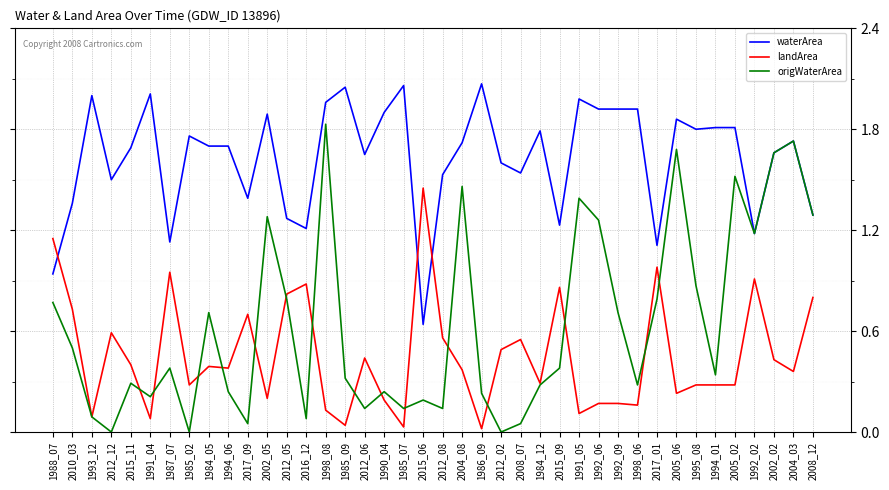

At 1987_07, list the series in order from smallest to largest.

origWaterArea, landArea, waterArea